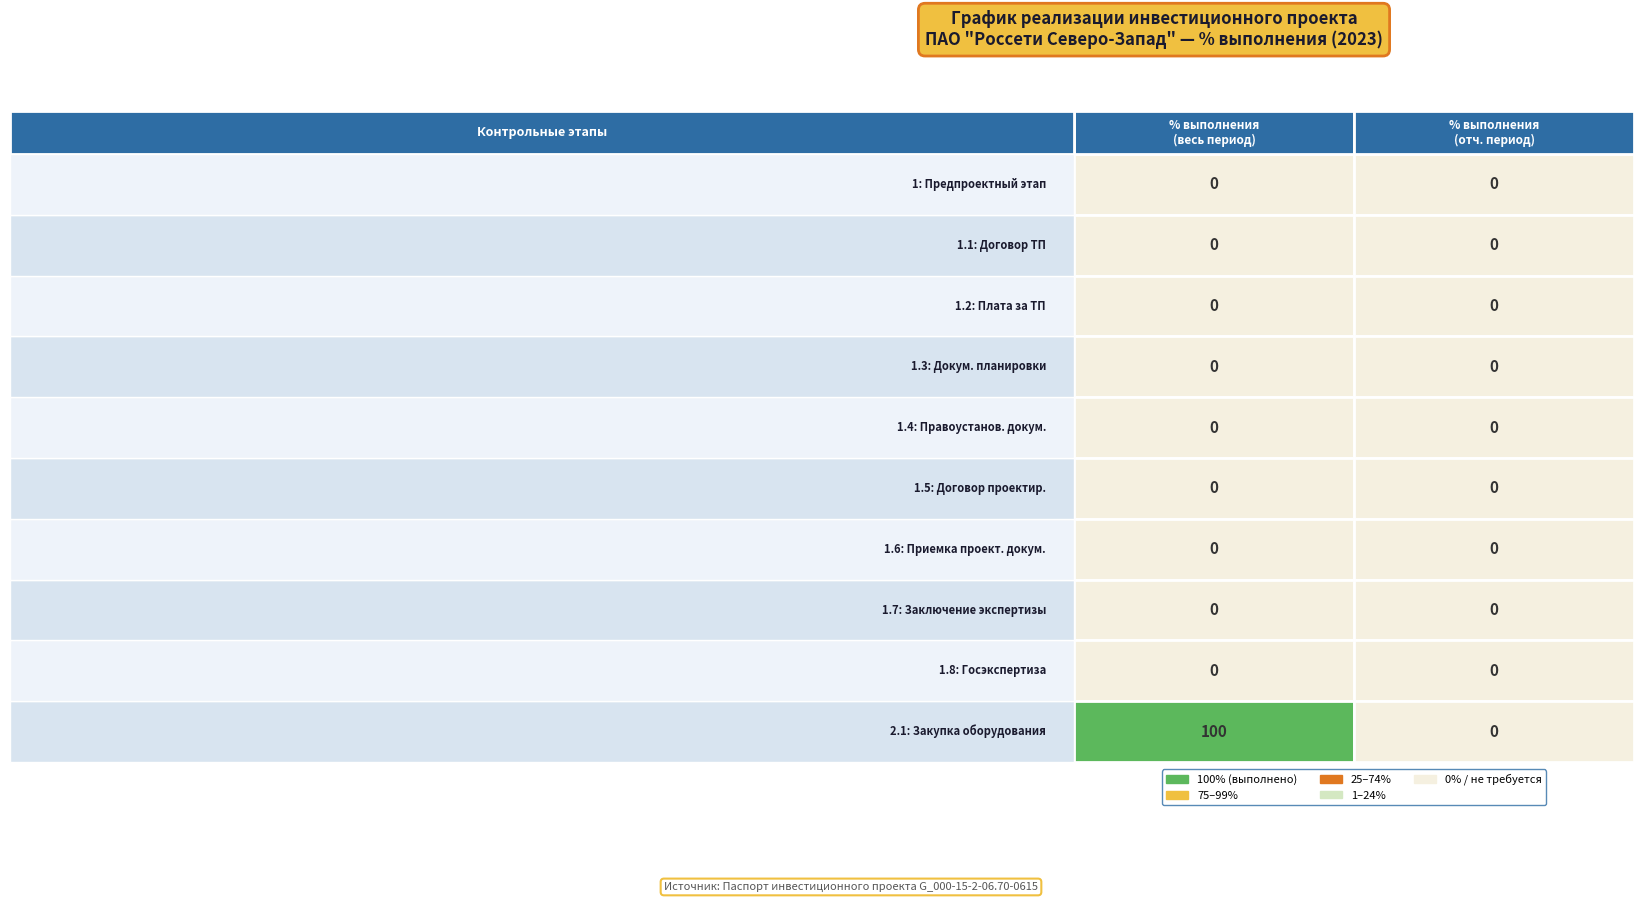

Which has a higher value, 1 or 0?

1